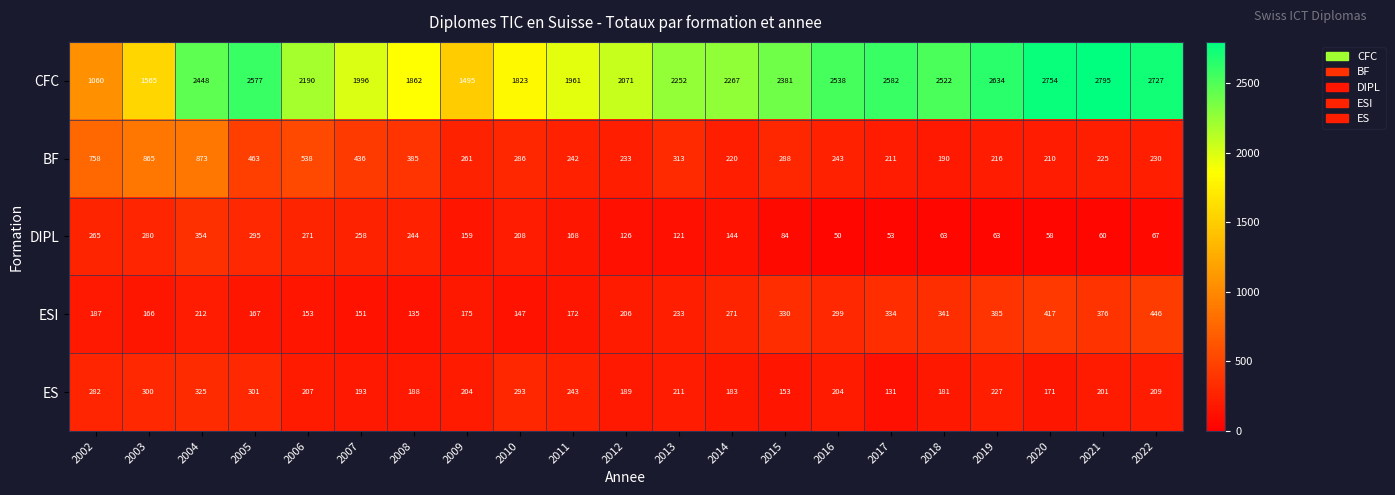

Is it true that CFC equals 2577 at 2005?

True